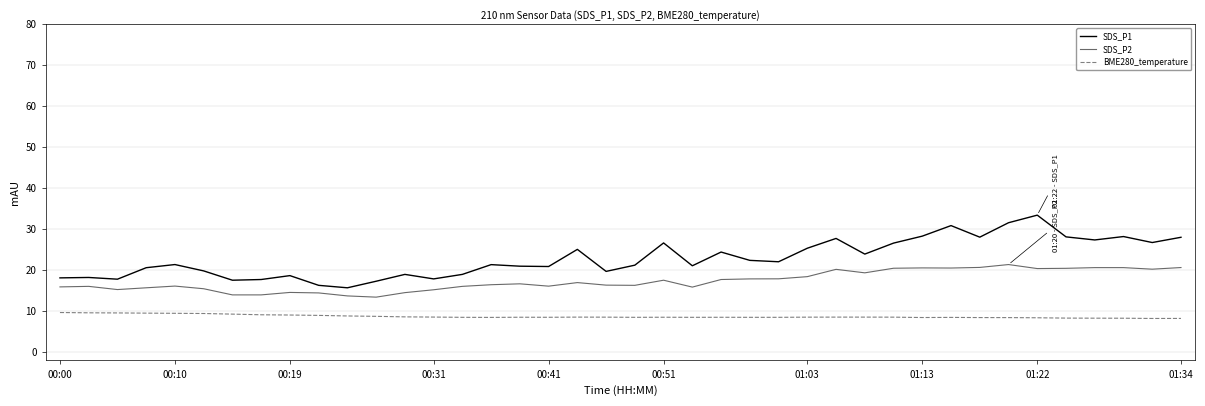

Does the chart have visible grid lines?

Yes